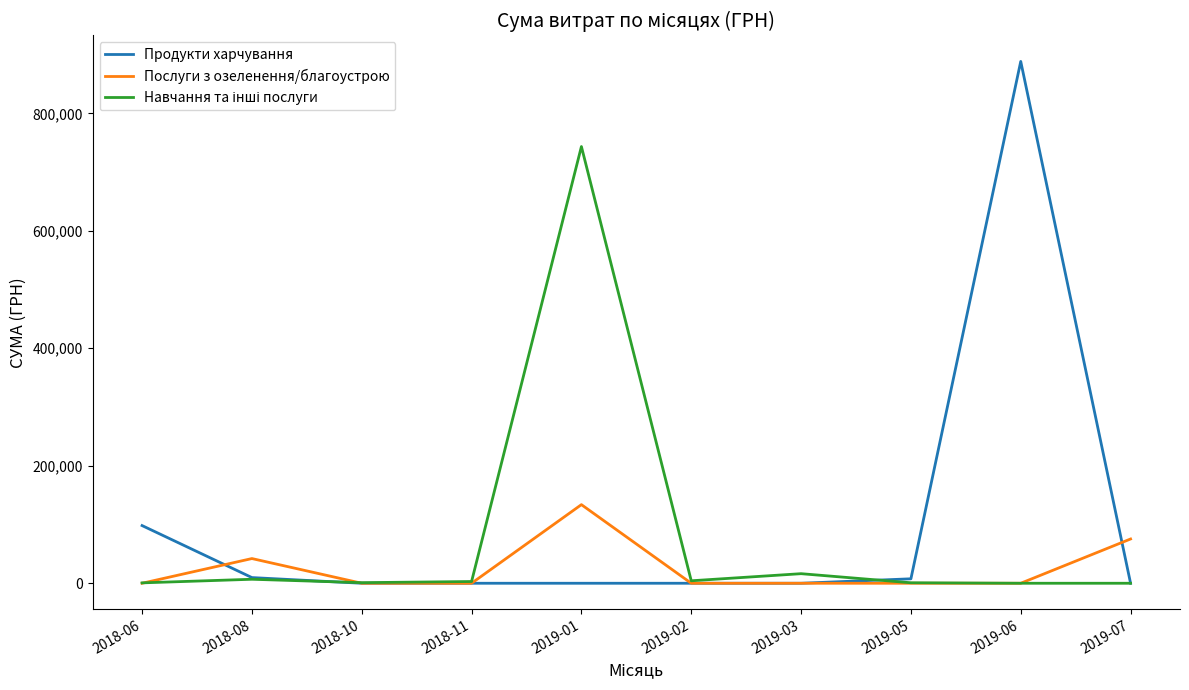

Between 2018-10 and 2019-06, which series saw the biggest shift?

Продукти харчування